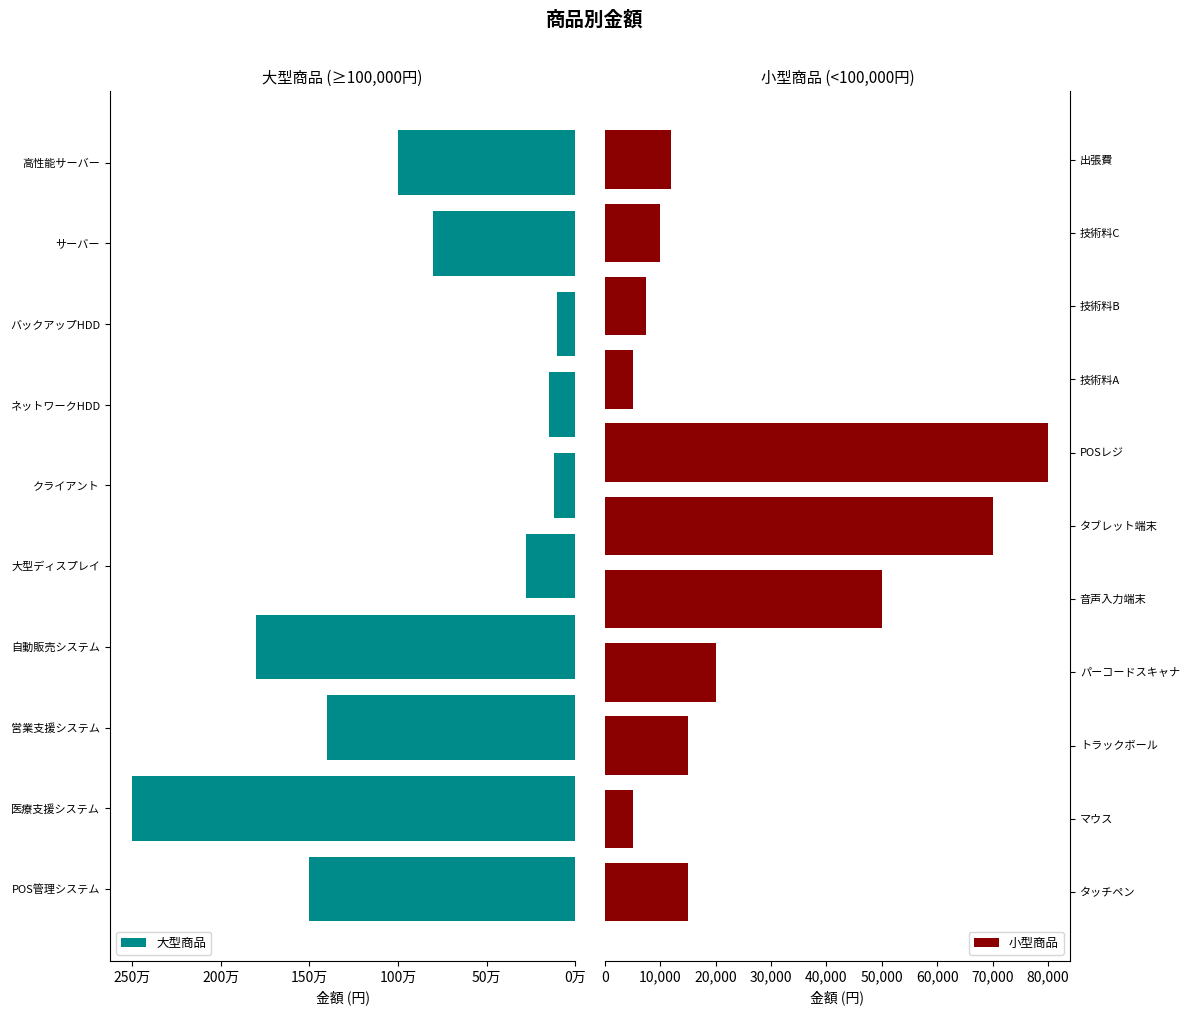

Where does the data first go above 80000?

POS管理システム